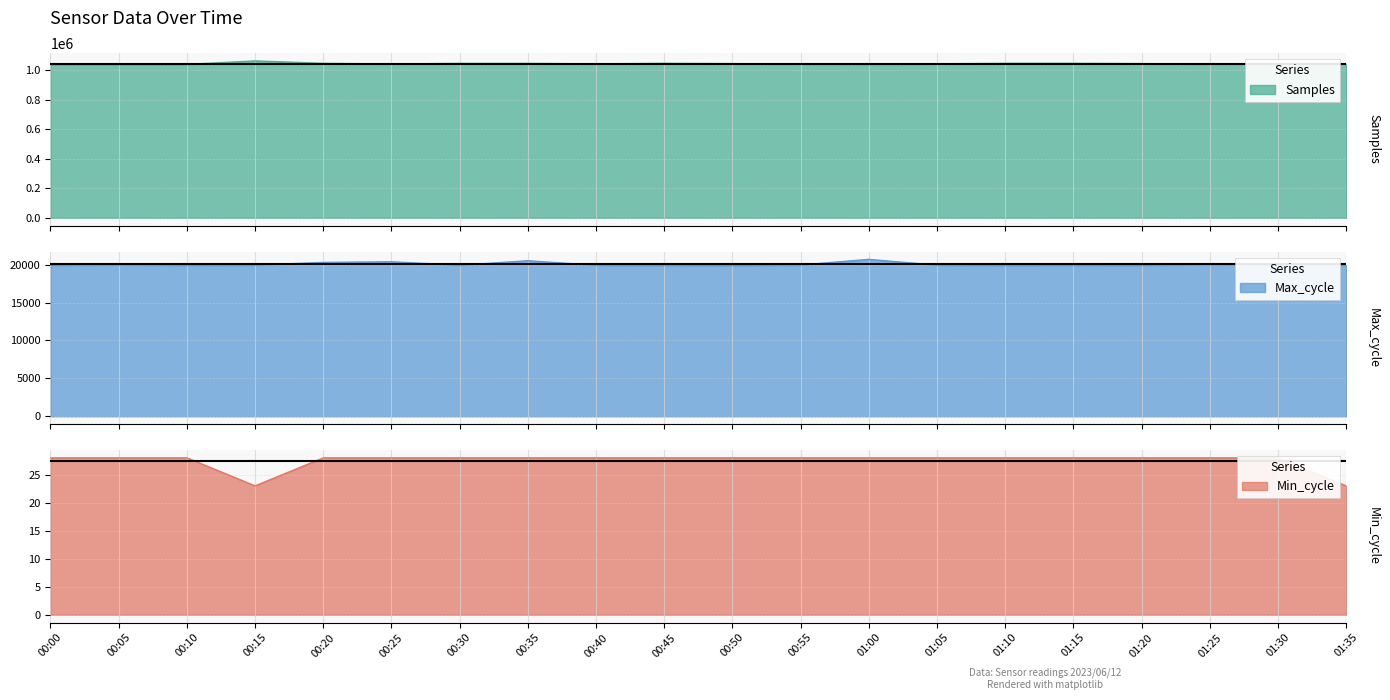

The value of Samples at 00:25 is 1040254. True or false?

True